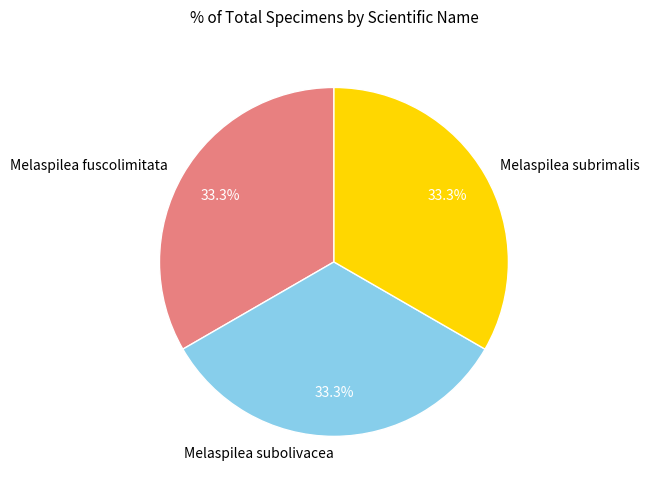

Combined, do Melaspilea subrimalis and Melaspilea subolivacea account for over 50%?

Yes